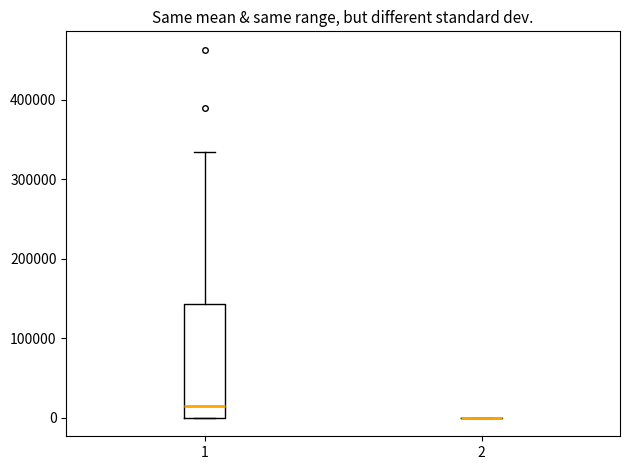

Reading left to right, transcribe this box plot: for each box, give where its median line is, the range the box spans, and where its two whiskers end, as read against the y-axis. The values are not printed on the chart, so give them approximately, as read against the axis.

1: median 10000, box 0 to 140000, whiskers 0 to 330000
2: box collapsed to a line at 0, whiskers 0 to 0